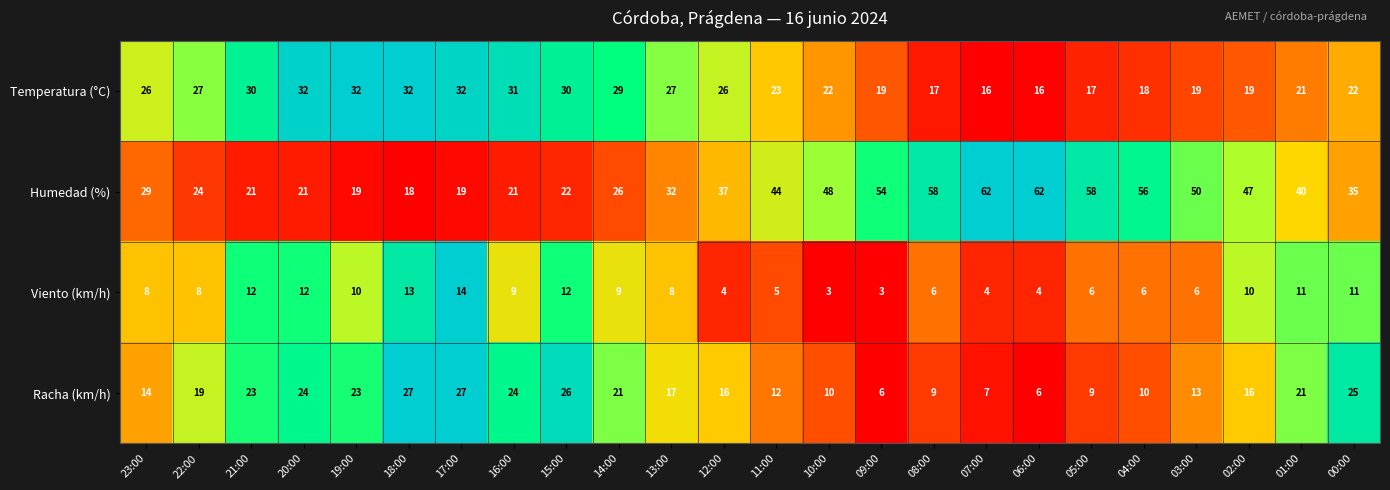

Rank the series by their average value, from highest to lowest.

Humedad (%), Temperatura (°C), Racha (km/h), Viento (km/h)